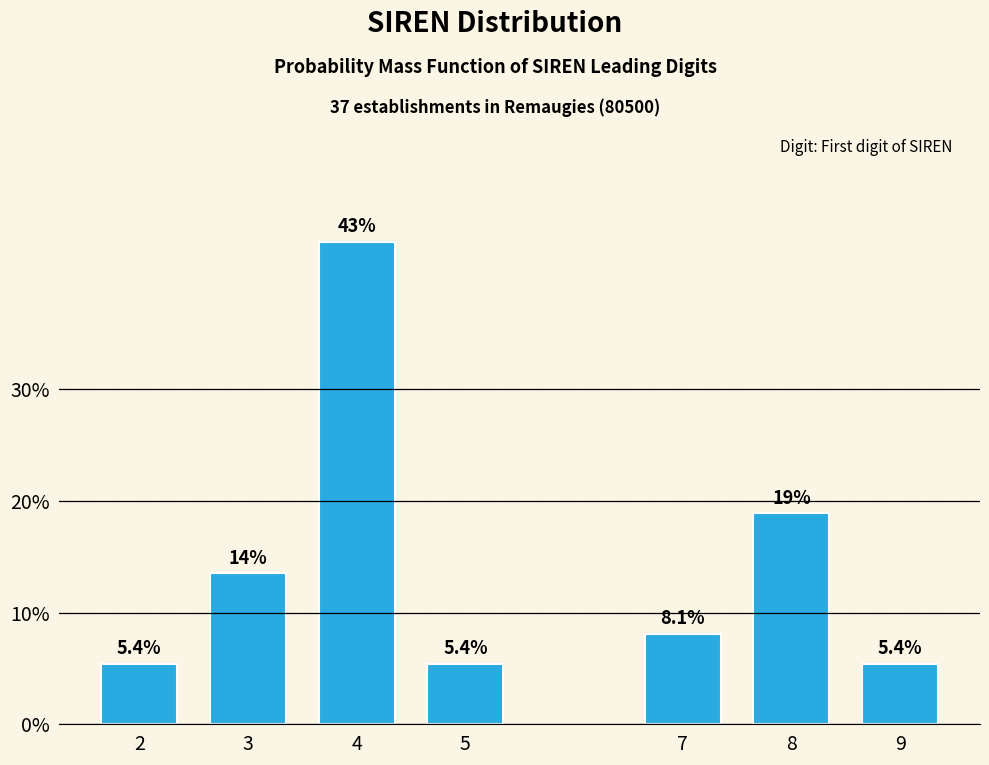

Reading right to left, what are all the values shown in this chart?

9=5.4	8=18.9	7=8.1	5=5.4	4=43.2	3=13.5	2=5.4